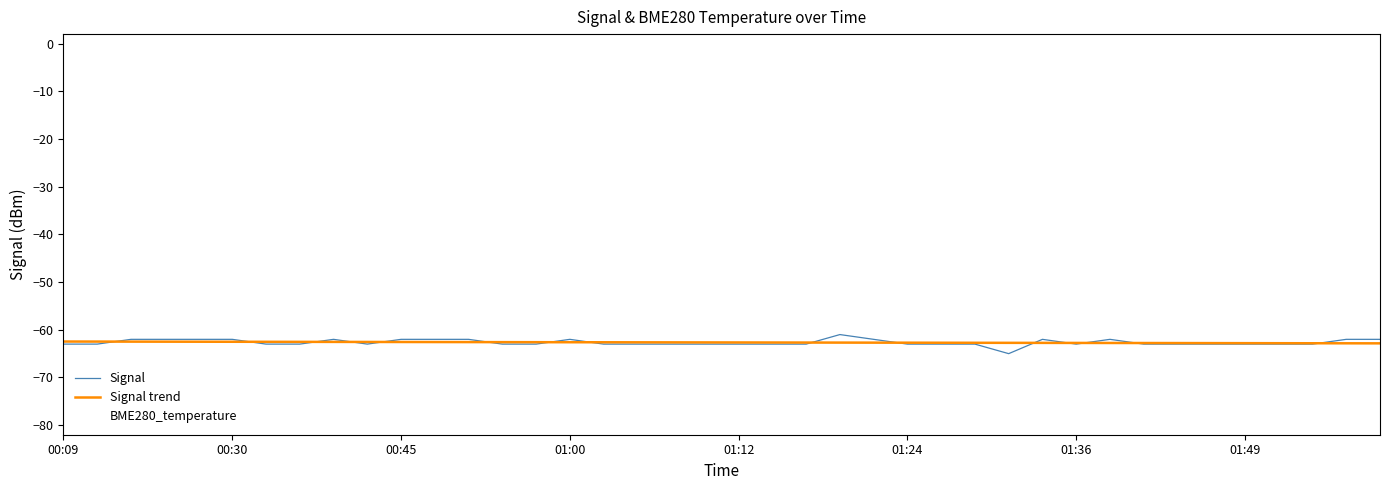

Is this an area chart (filled region under the line)?

No